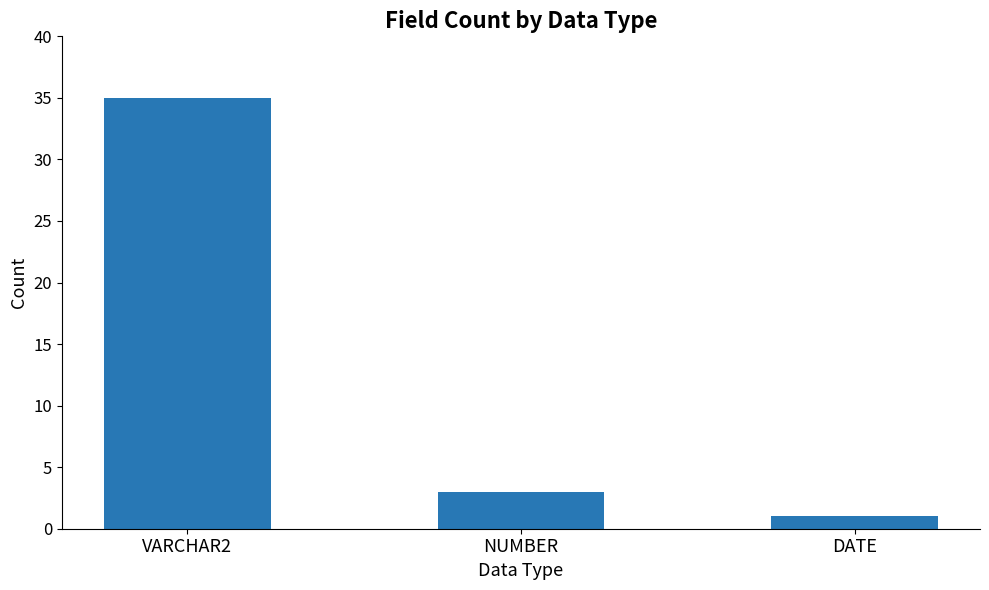

Reading left to right, extract all data points from this chart.

VARCHAR2=35	NUMBER=3	DATE=1